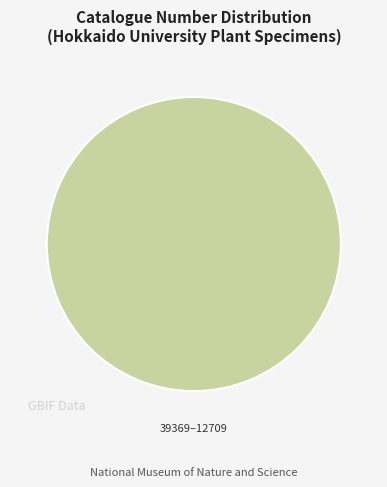

Does any single category account for the majority?

Yes